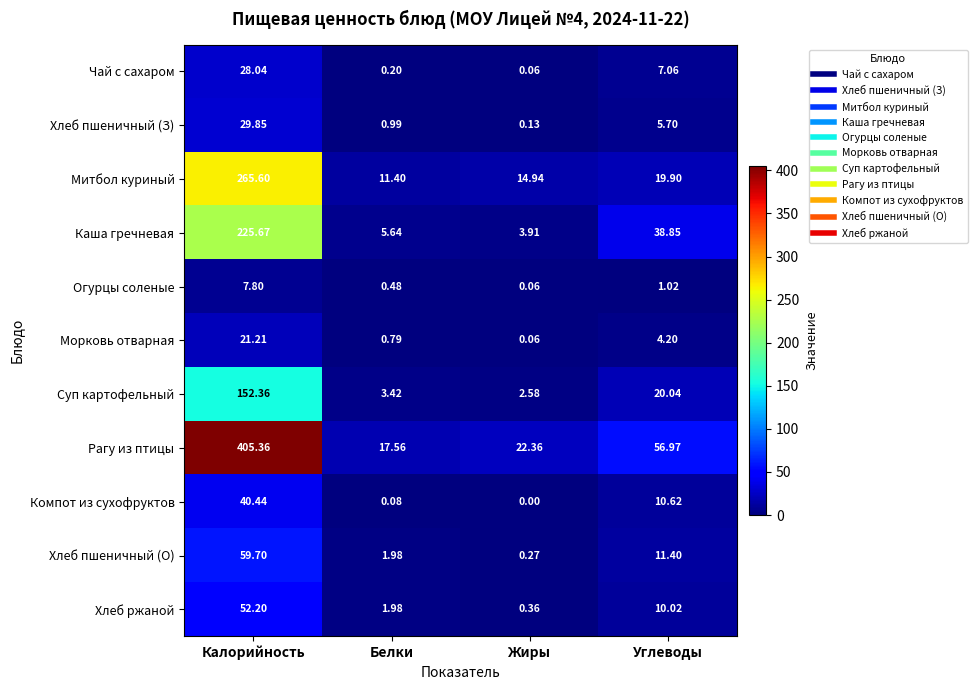

At which label does Митбол куриный first exceed 19?

Калорийность